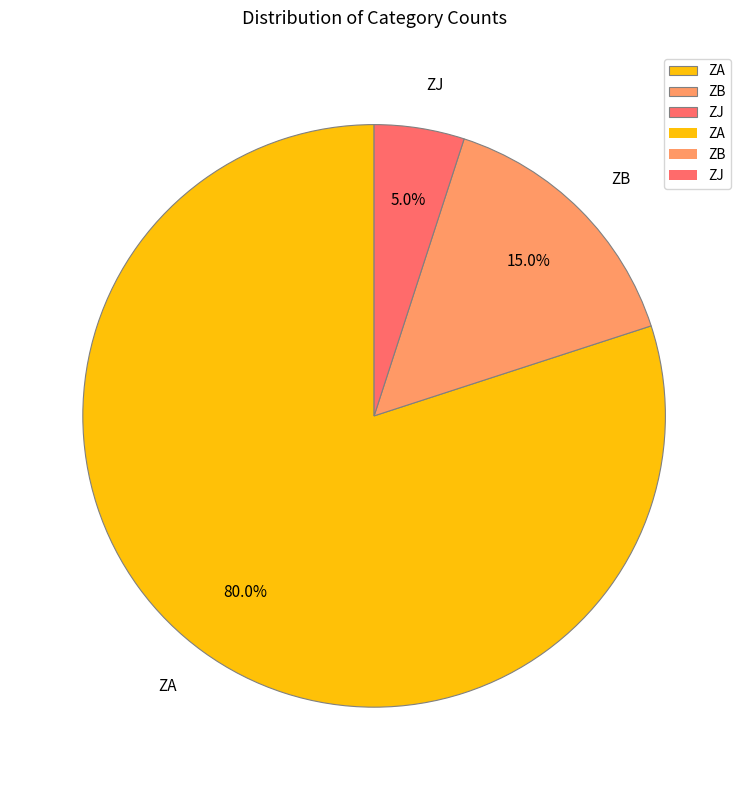

How many slices are in this pie chart?

3